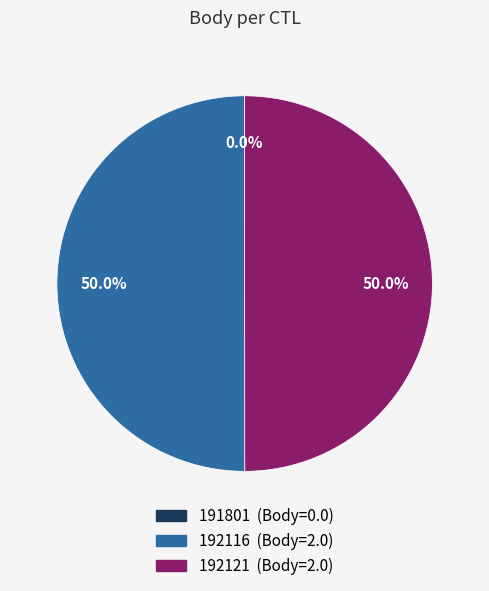

Do 192116 and 192121 together represent more than half of the pie?

Yes